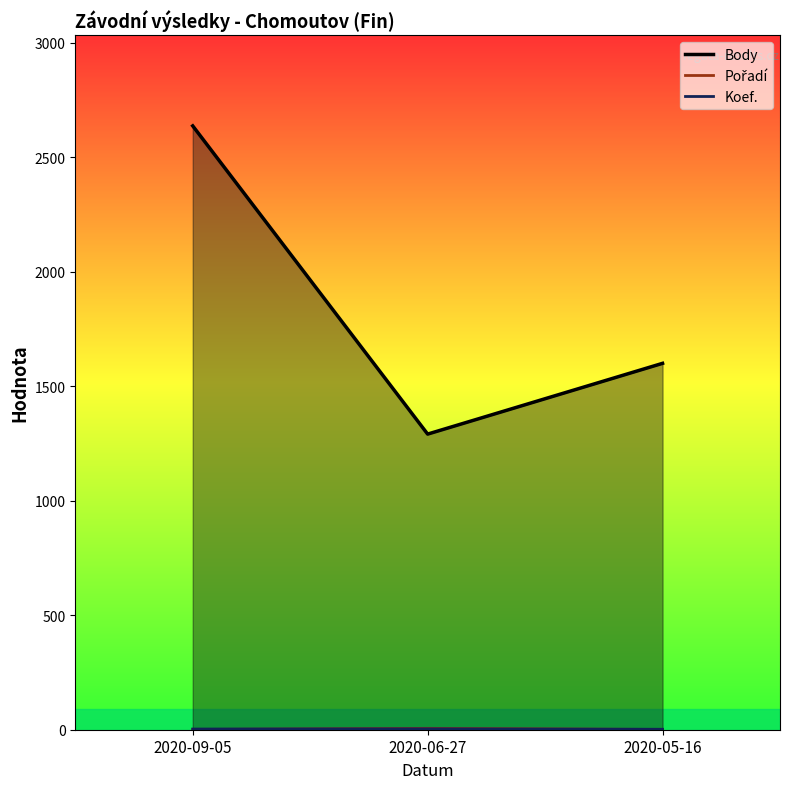

What are all the series names shown in the legend?

Body, Pořadí, Koef.